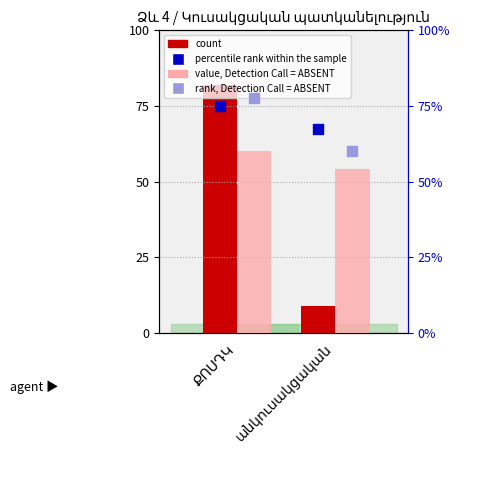

Is the value of value, Detection Call = ABSENT at ՔՈՍԴԿ greater than the value of count at անկուսակցական?

Yes